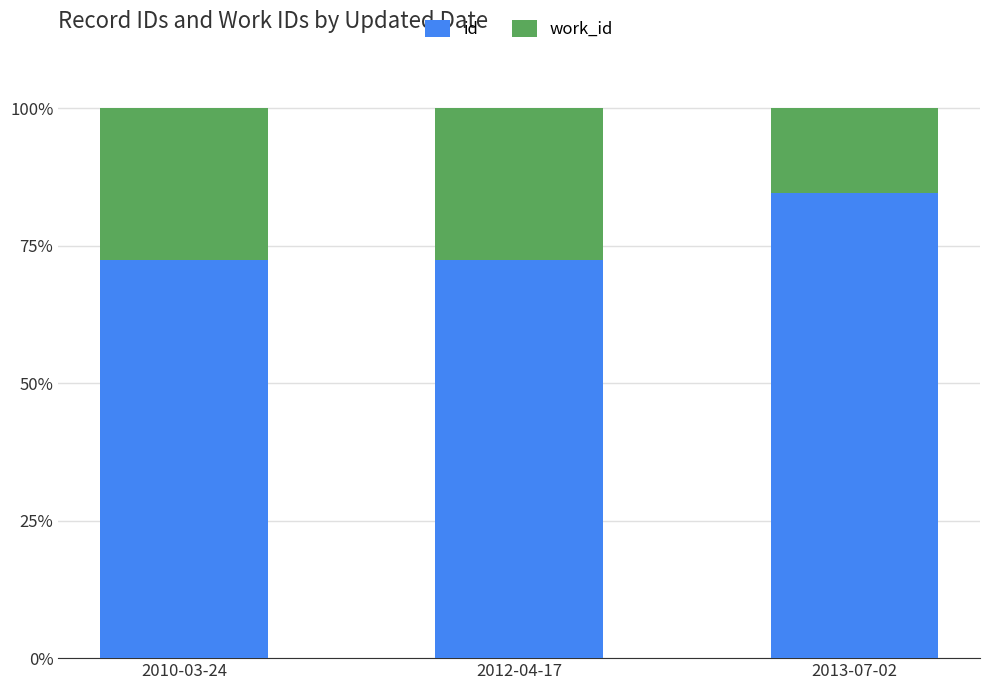

Are the bars horizontal?

No